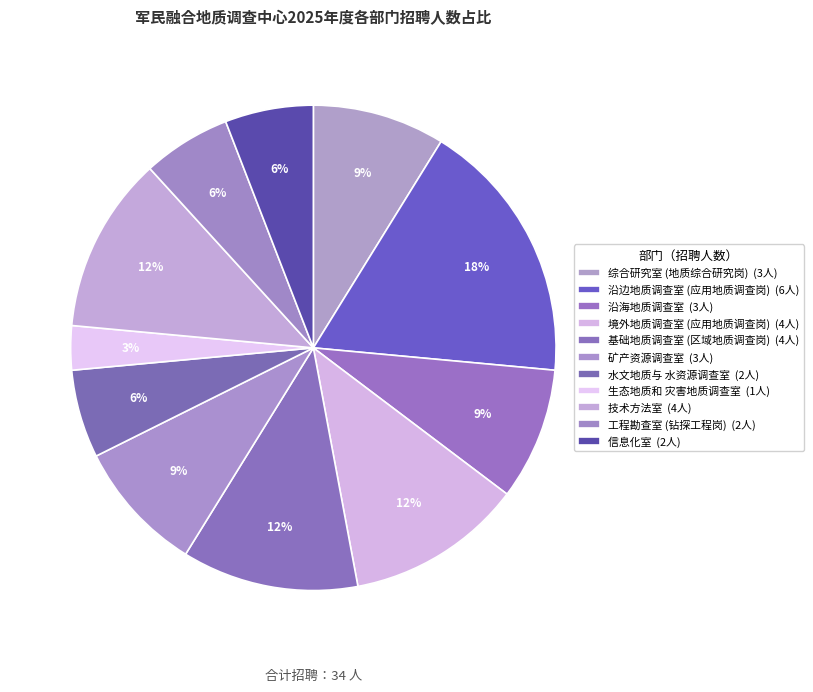

Count the number of slices in the pie.

11